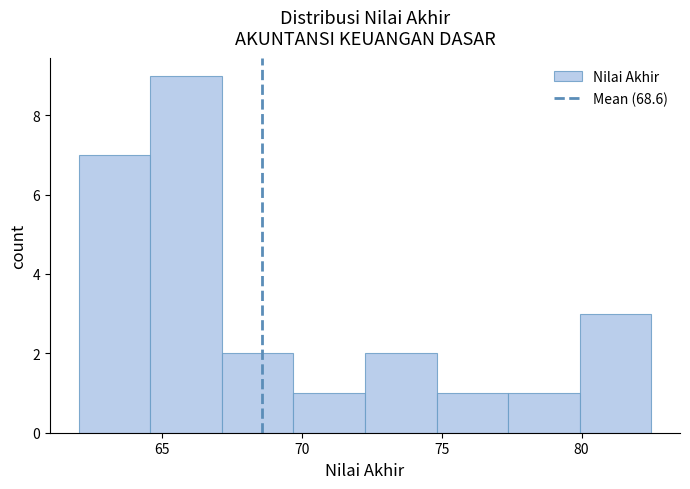

Reading left to right, transcribe this chart: for each bar, give the range it covers on the x-axis and its height. Neither the bar edges nor the heights are printed on the chart, so give them approximately, as read against the axes.

62.0 to 64.5: 7
64.5 to 67.0: 9
67.0 to 69.5: 2
69.5 to 72.5: 1
72.5 to 75.0: 2
75.0 to 77.5: 1
77.5 to 80.0: 1
80.0 to 82.5: 3